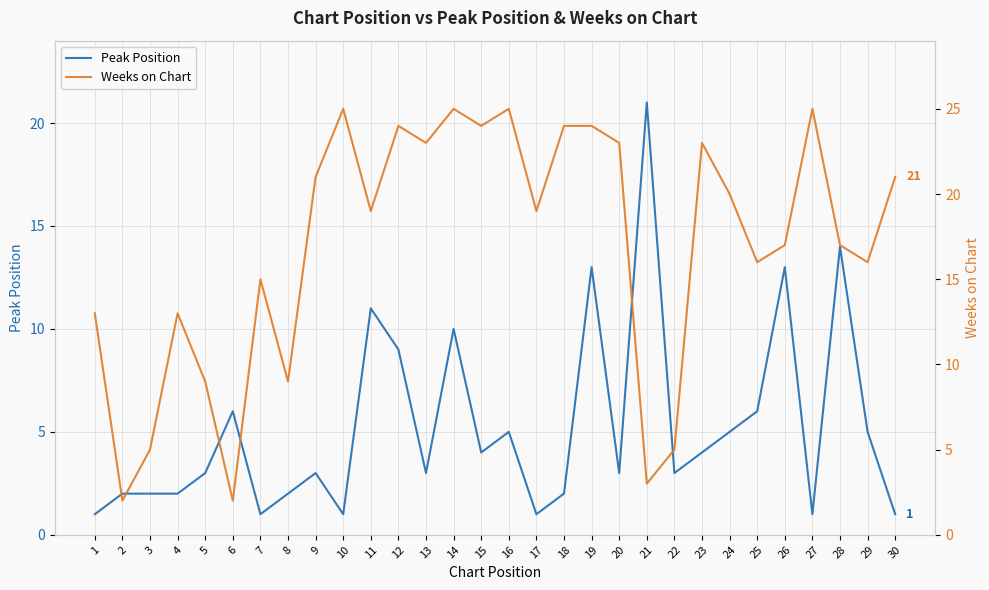

True or false: Weeks on Chart and Peak Position cross at least once.

True